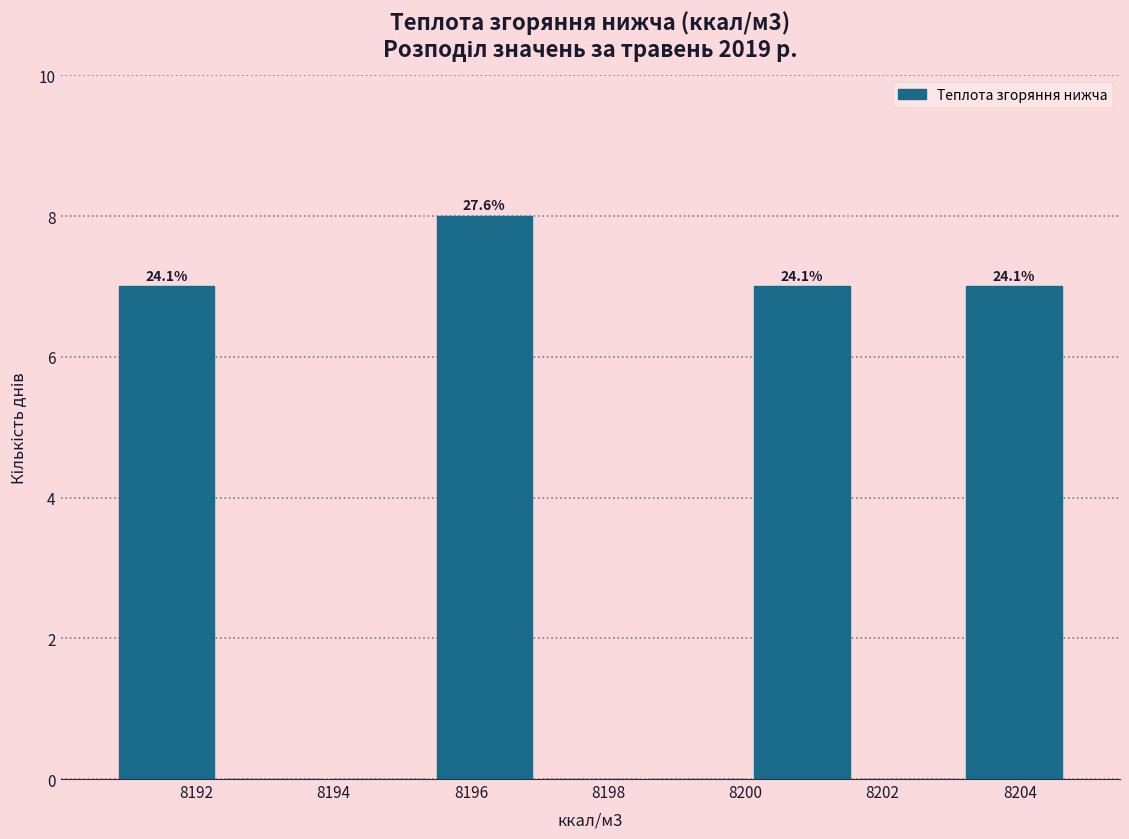

Which range on the x-axis has the tallest bar?

8195.4 to 8197.0